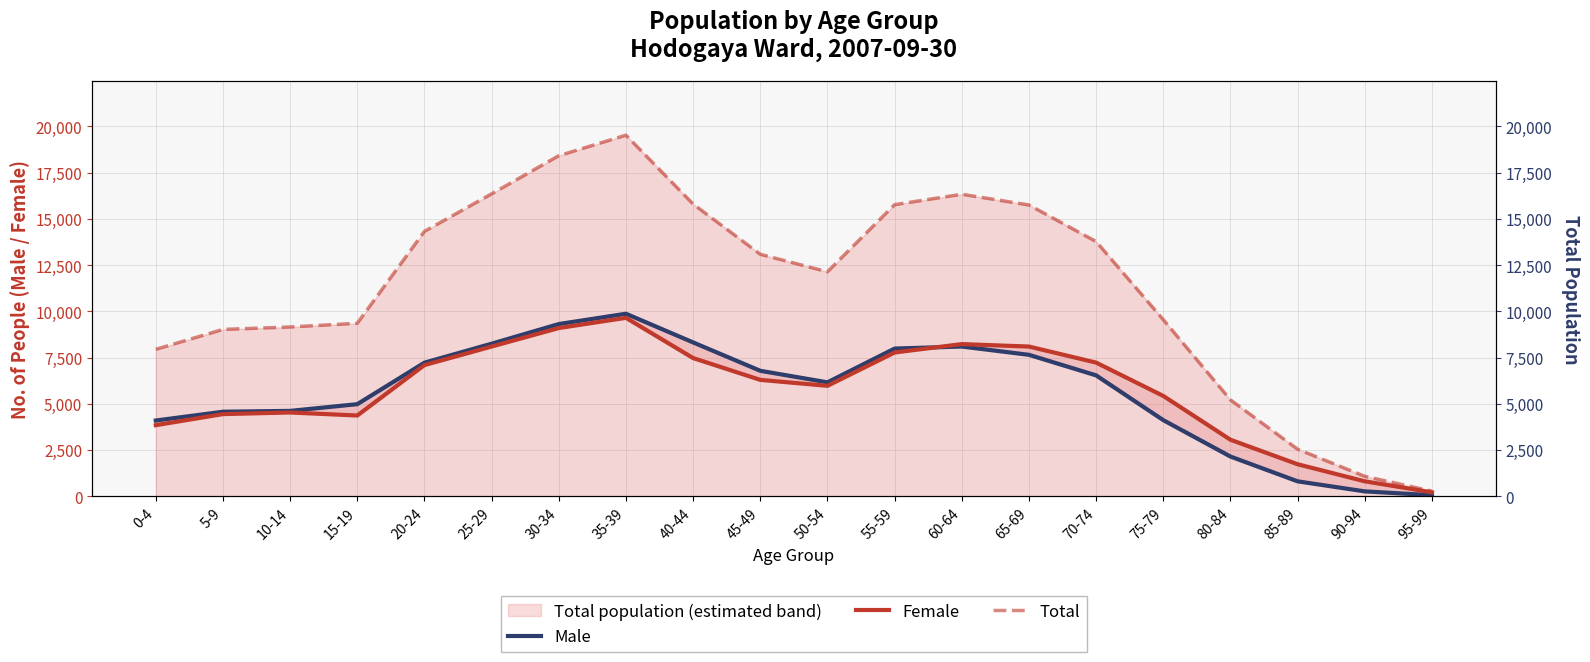

How many interior local valleys does the Female series have?

2